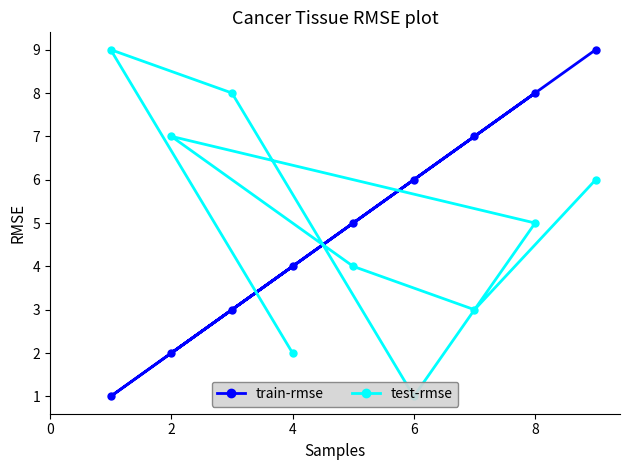

At which label is test-rmse closest to 5?

8